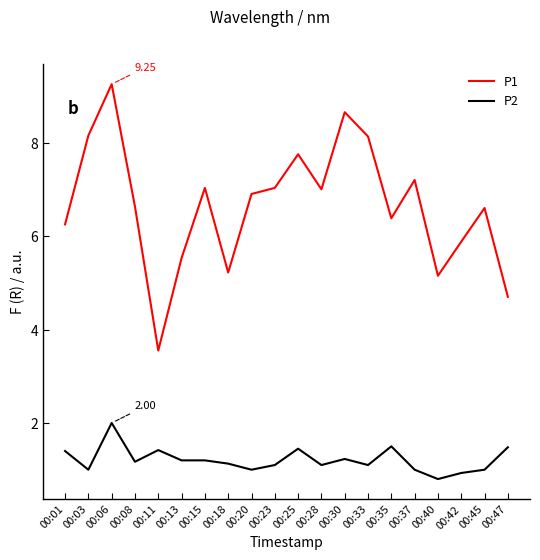

True or false: P2 and P1 intersect in this chart.

False